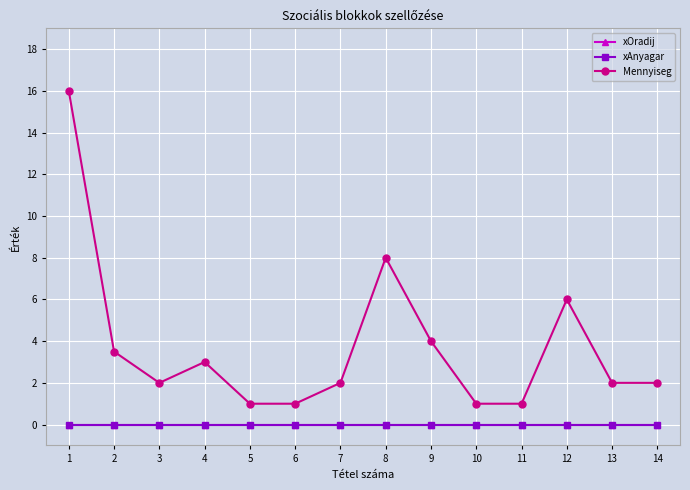

List the series in order of their peak value, lowest first.

xOradij, xAnyagar, Mennyiseg